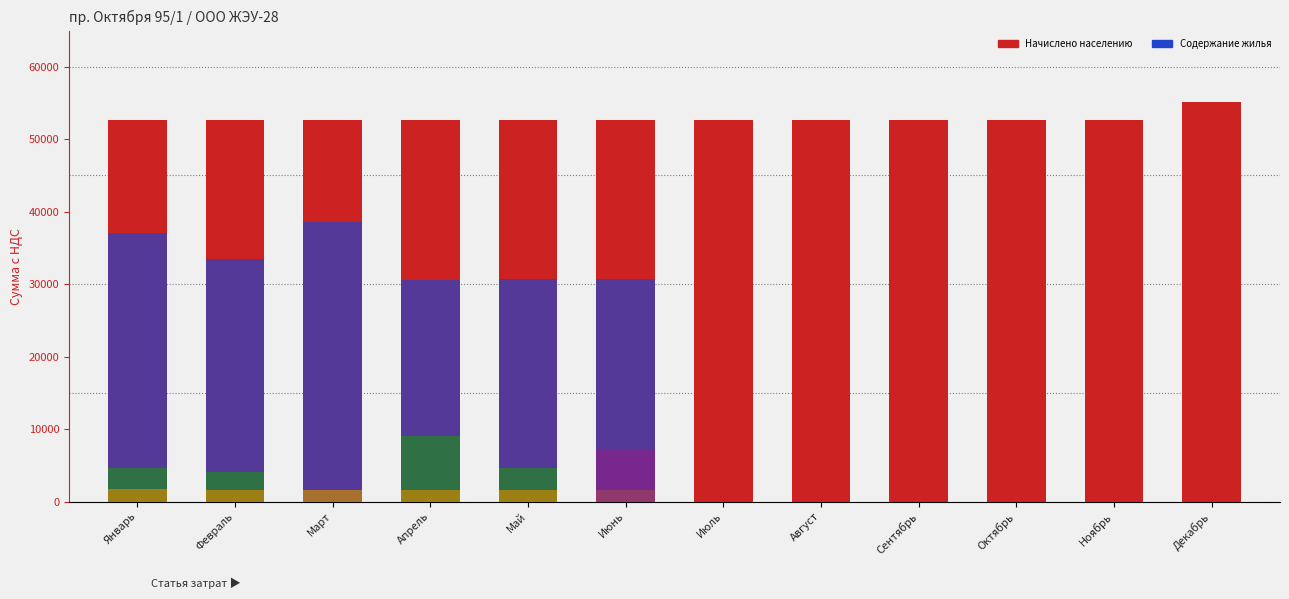

What is the difference between the Содержание жилья values at Февраль and Март?

5070.2